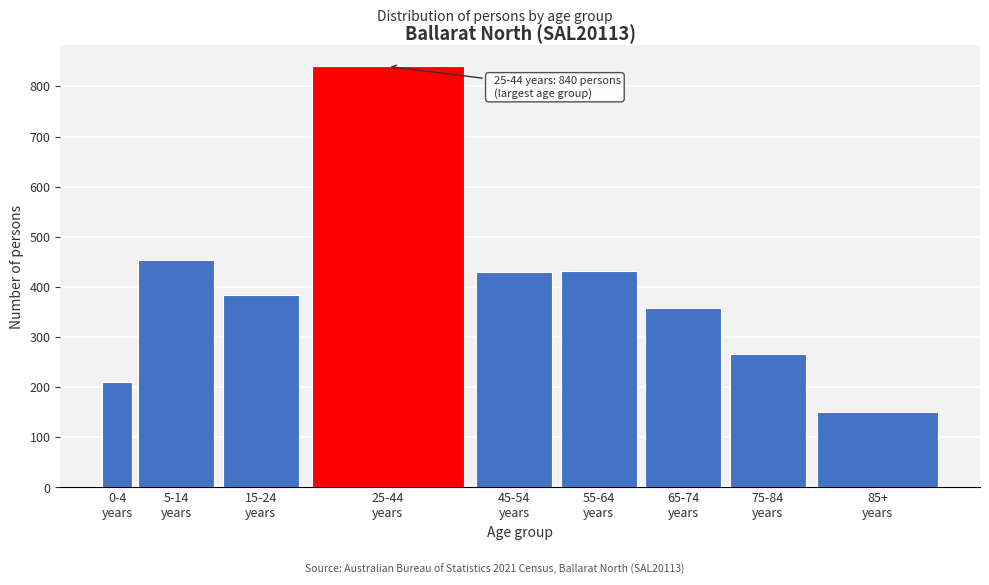

What is the difference between the second highest and minimum values?

303